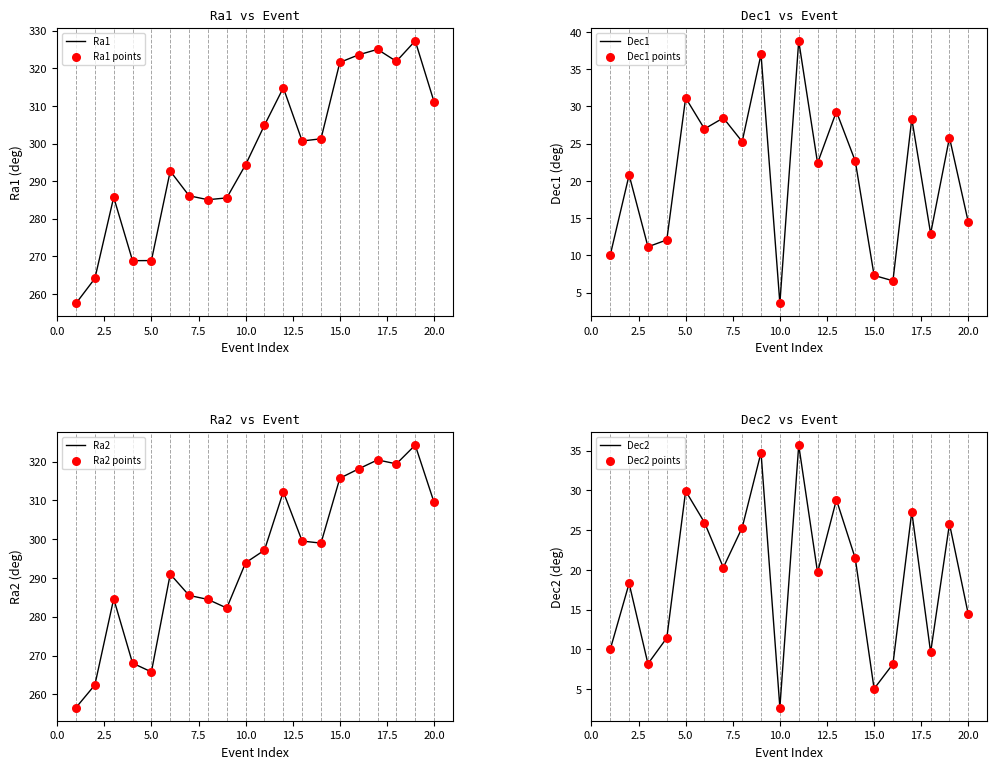

Is the value of Dec2 at 8 greater than the value of Ra1 at 11?

No